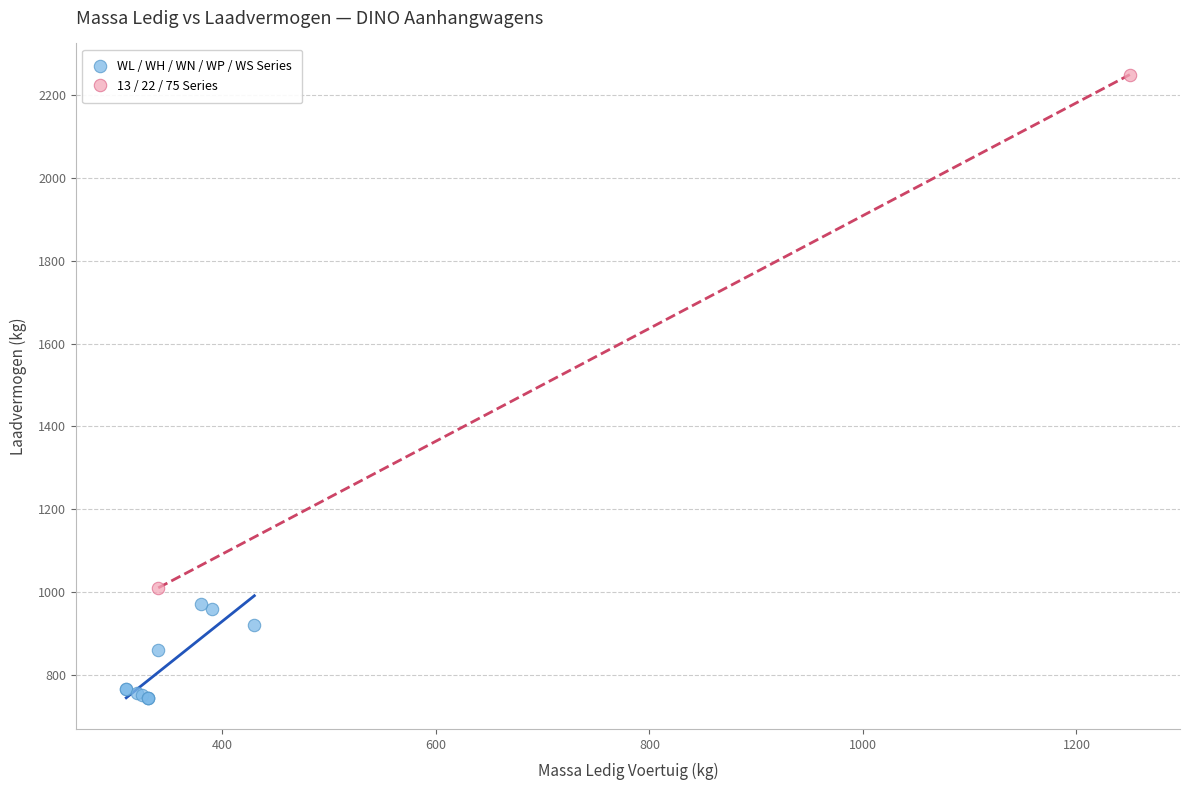

What are all the series names shown in the legend?

WL / WH / WN / WP / WS Series, 13 / 22 / 75 Series